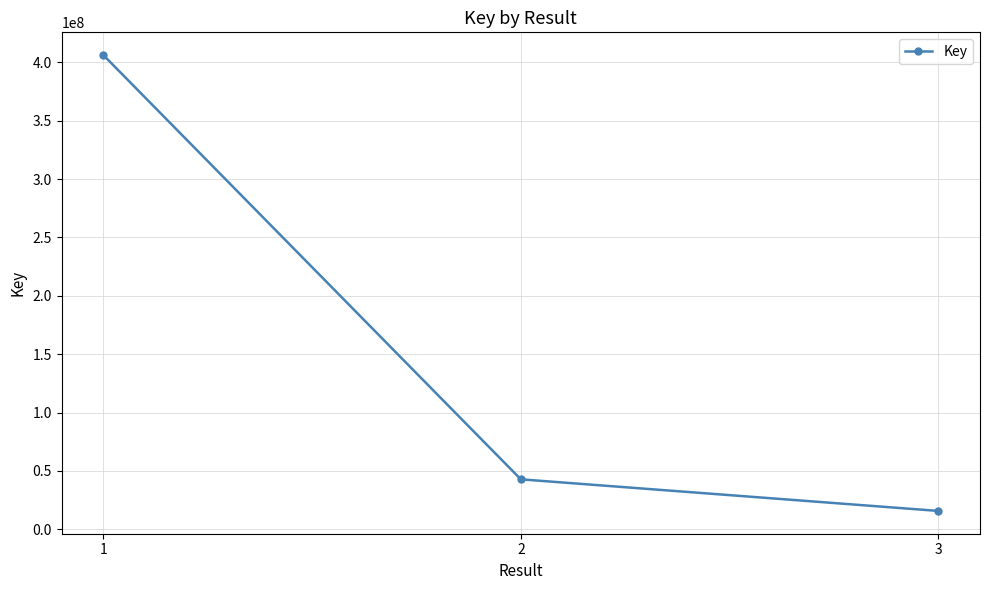

Rank the categories by value from lowest to highest.

3, 2, 1